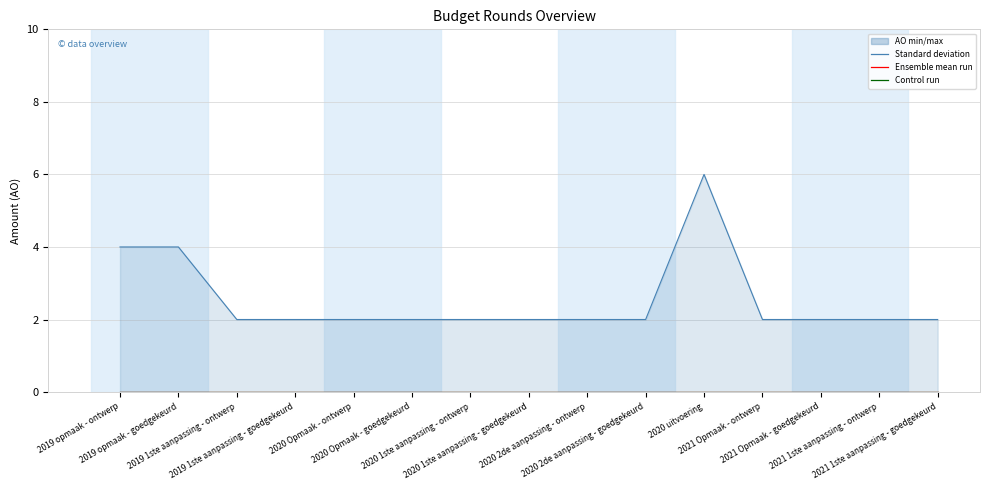

Which series has the widest spread of values?

AO